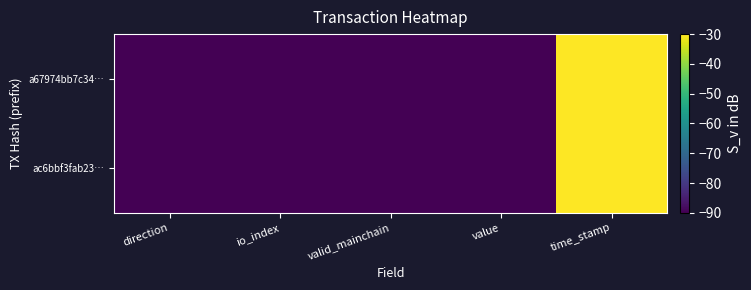

Reading left to right, extract all data points from this chart.

a67974bb7c34…: direction=-90.0	io_index=-90.0	valid_mainchain=-90.0	value=-90.0	time_stamp=-30.0
ac6bbf3fab23…: direction=-90.0	io_index=-90.0	valid_mainchain=-90.0	value=-90.0	time_stamp=-30.0